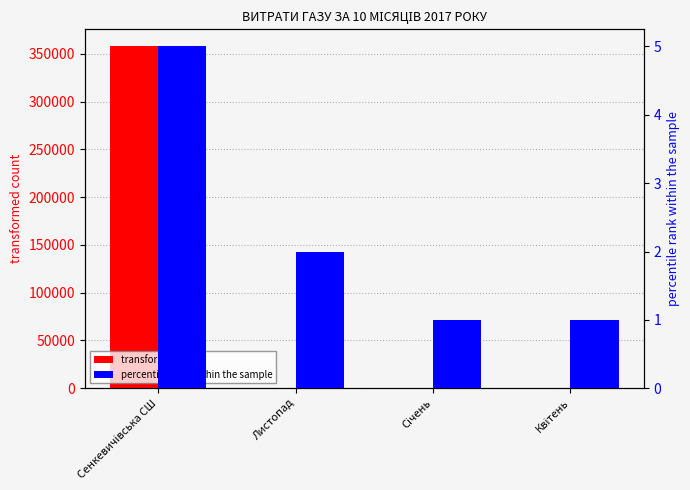

What is the difference between the maximum and minimum values in the transformed count series?

357688.6